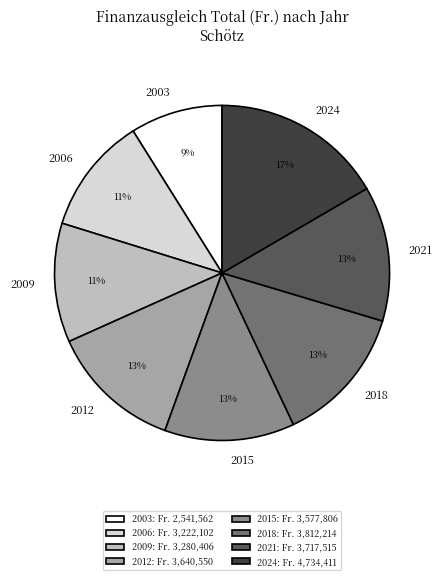

How many segments does this pie chart have?

8